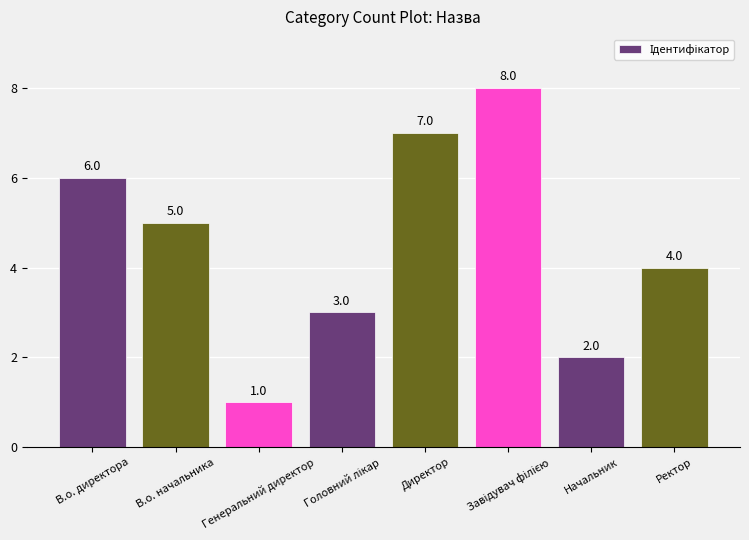

What is the approximate value at Директор?

7